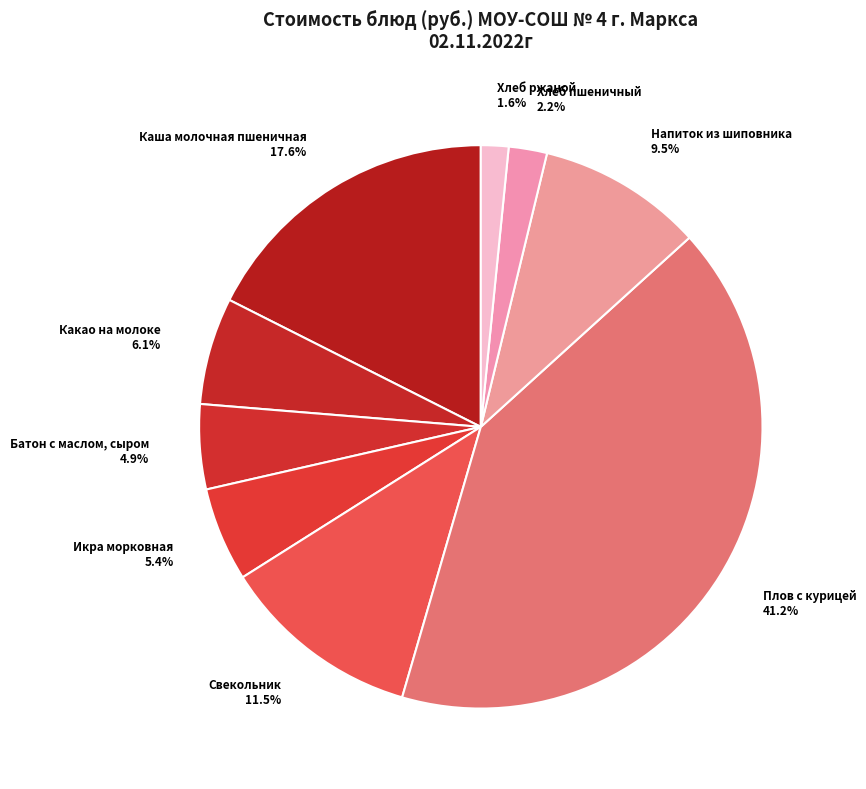

What is the ratio of the value at Батон с маслом, сыром to the value at Хлеб пшеничный?

2.2